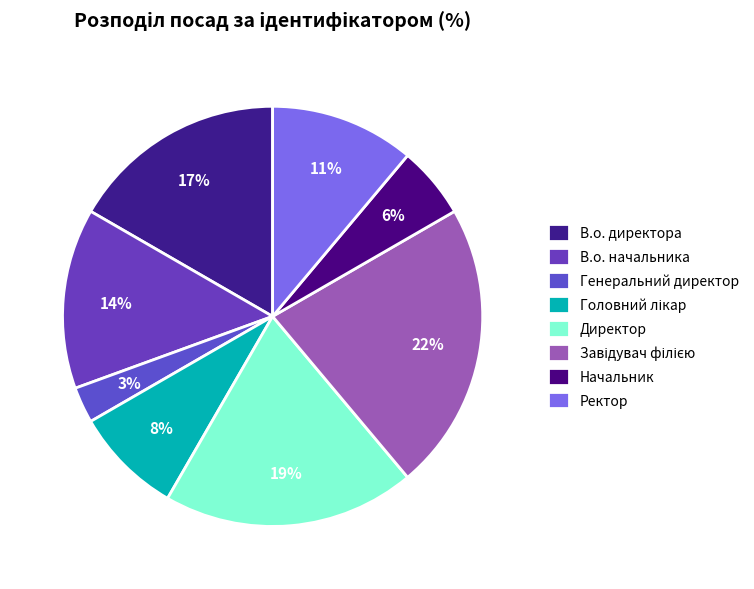

Count the number of slices in the pie.

8